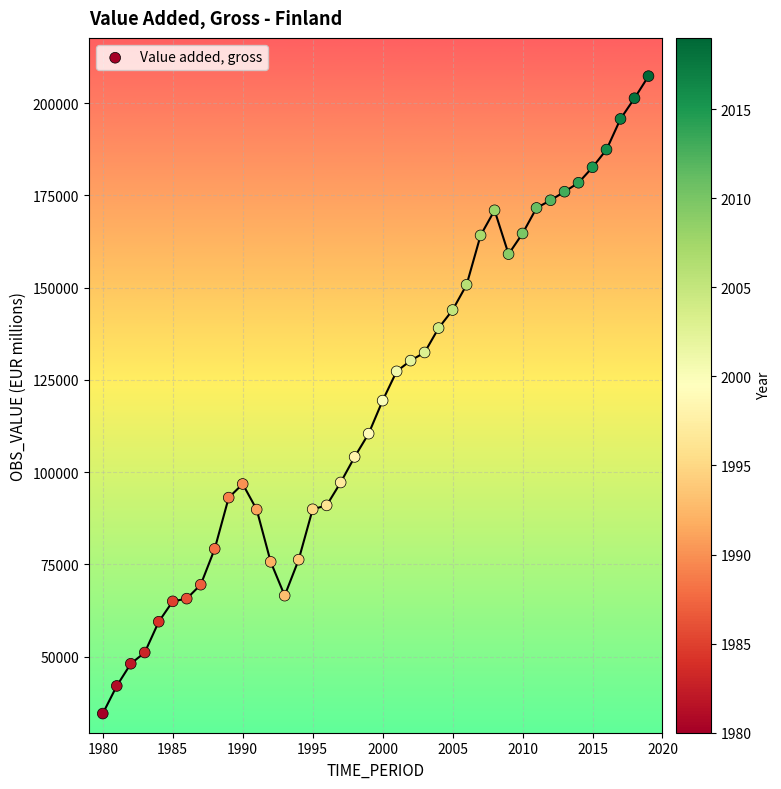

What is the range of X values (max minus min)?

39.0